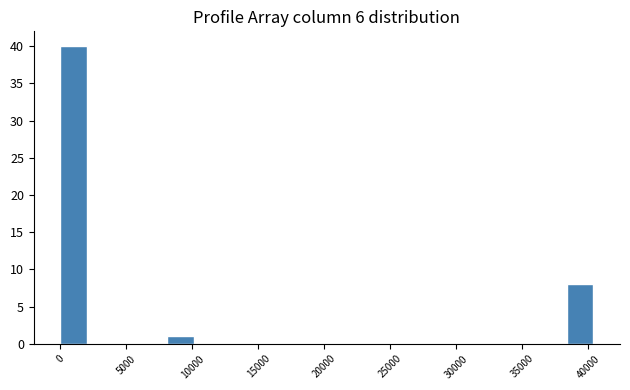

Which range on the x-axis has the tallest bar?

0 to 2000